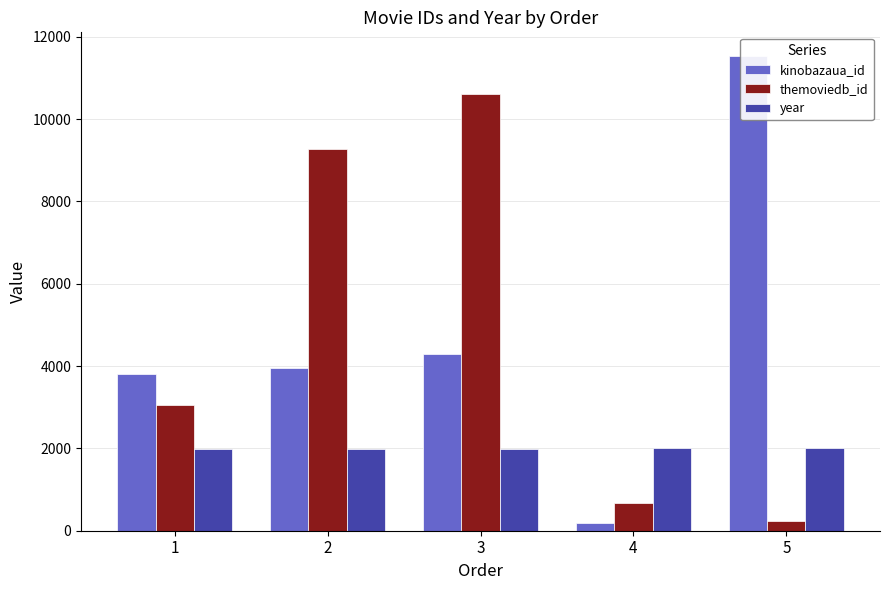

What is the maximum value for themoviedb_id?

10603